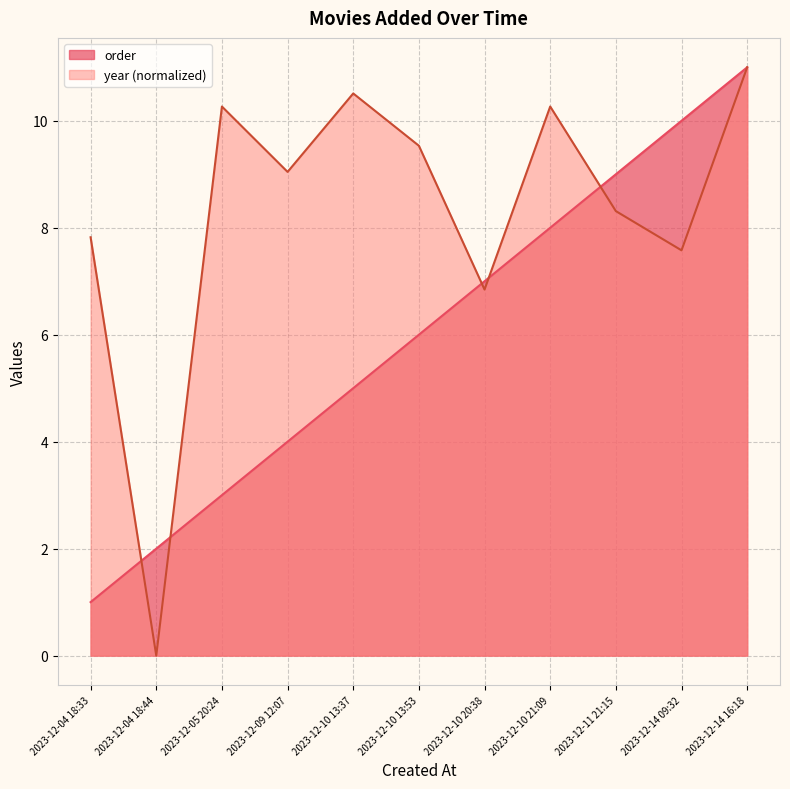

How many values in the order series exceed 6?

5